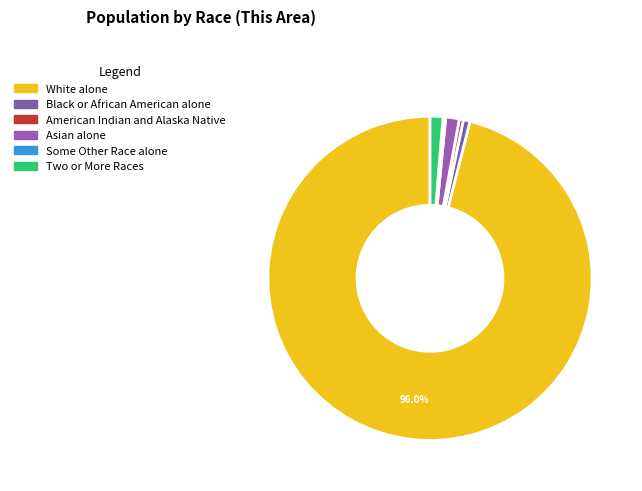

True or false: Black or African American alone accounts for 1% of the total.

True